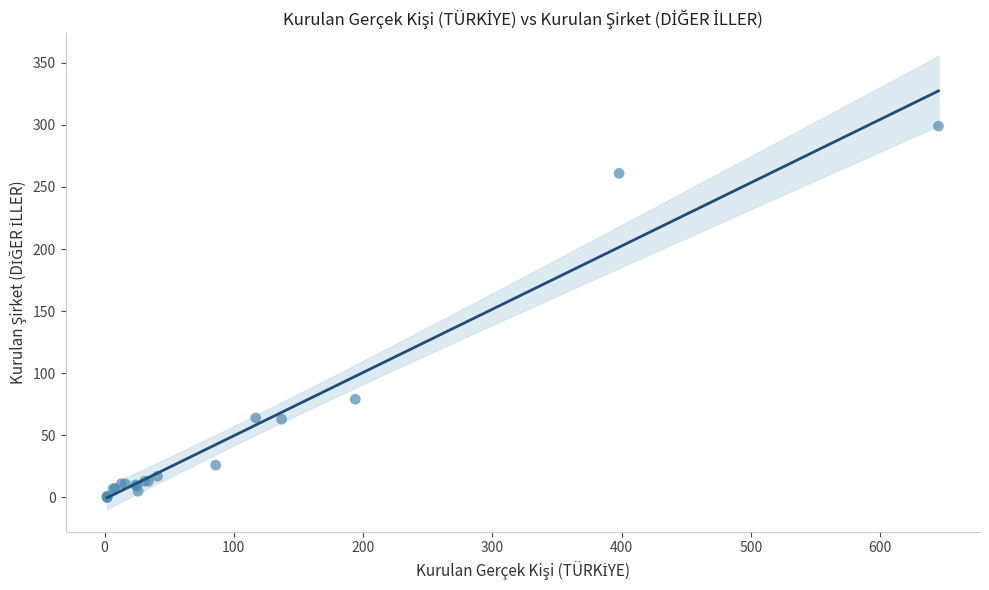

What Y value in the scatter plot is closest to 149?

79